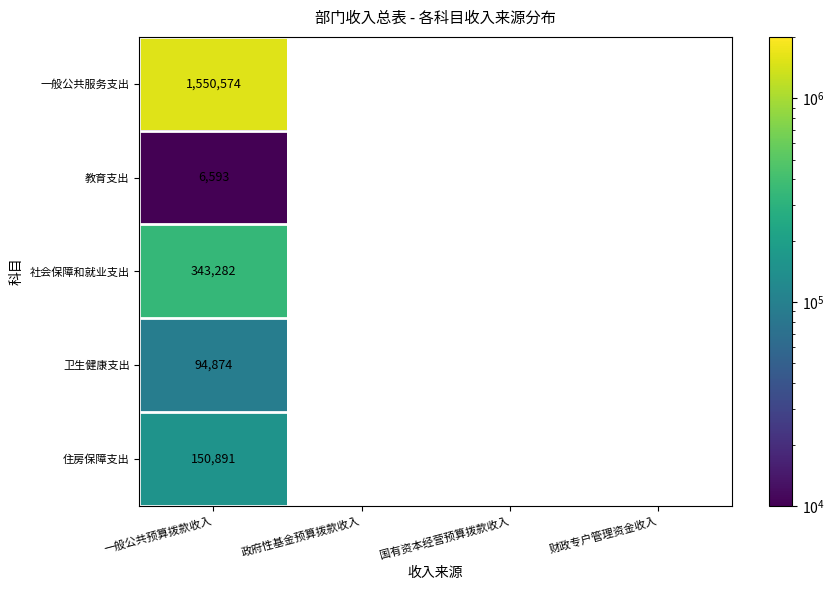

The 卫生健康支出 series shows 94874 at 一般公共预算拨款收入. True or false?

True